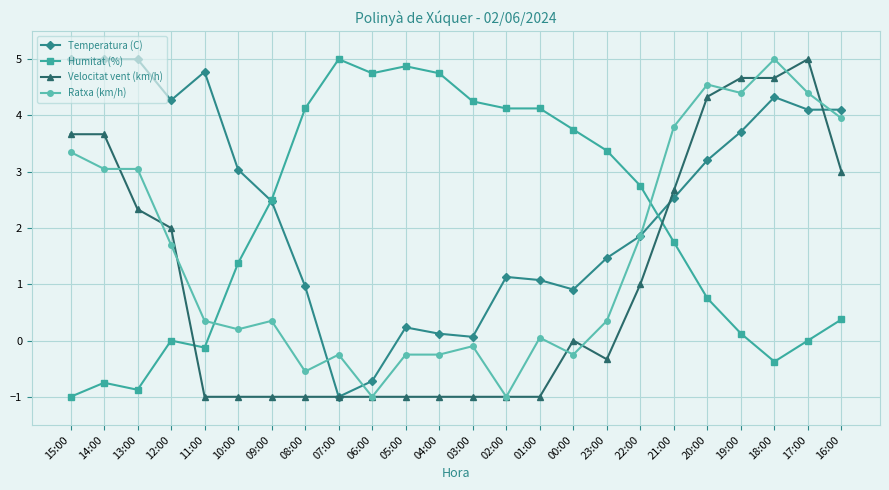

Does the chart display data point markers on the line(s)?

Yes